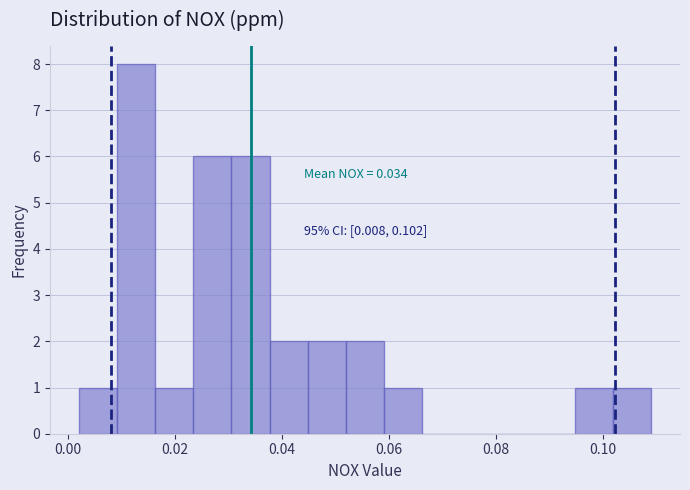

Around what value on the x-axis is the tallest bar? Give the approximate position of its centre, as read against the axis.

0.012